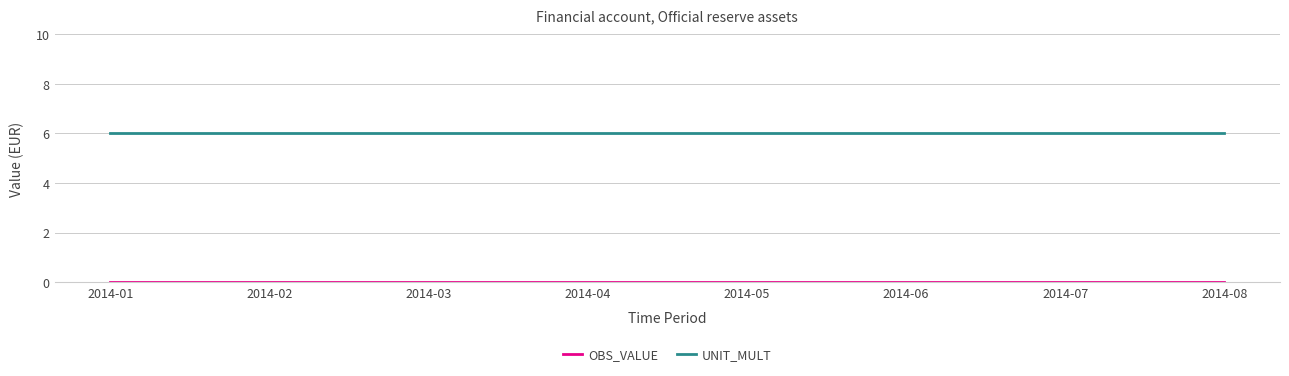

Is it true that UNIT_MULT equals 2 at 2014-08?

False